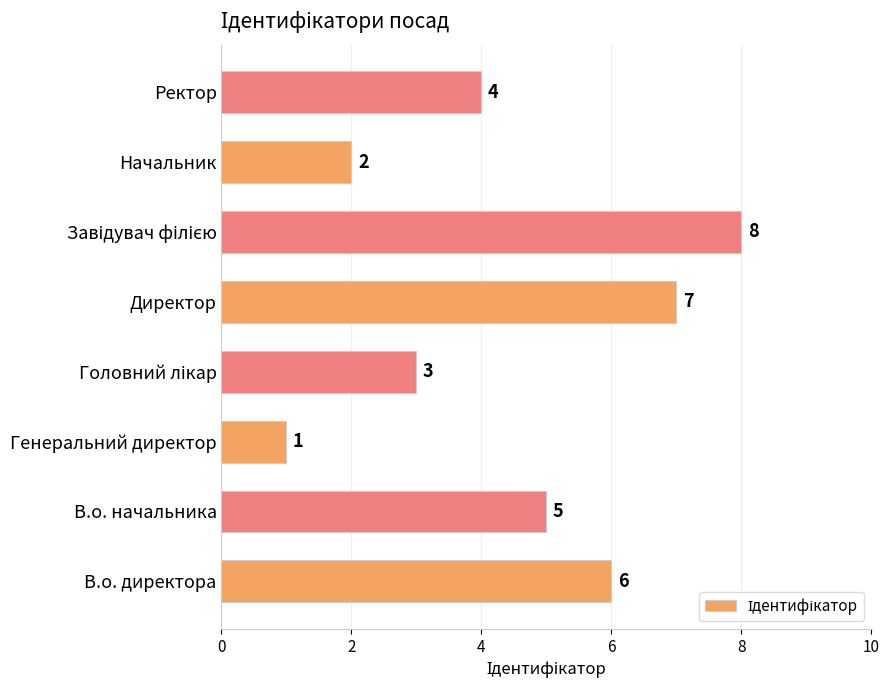

What is the sum of all values?

36